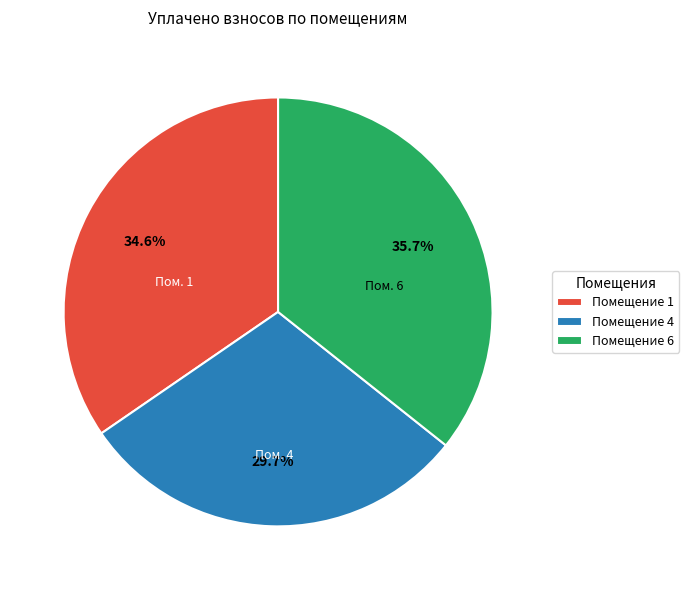

Combined, do Помещение 4 and Помещение 6 account for over 50%?

Yes